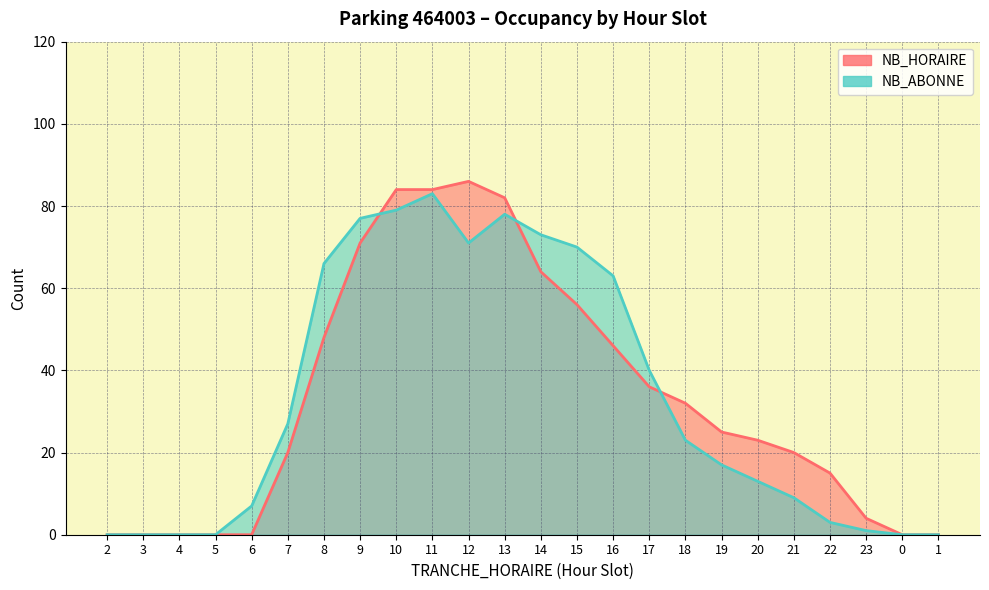

Rank the series by their maximum value, from lowest to highest.

NB_ABONNE, NB_HORAIRE